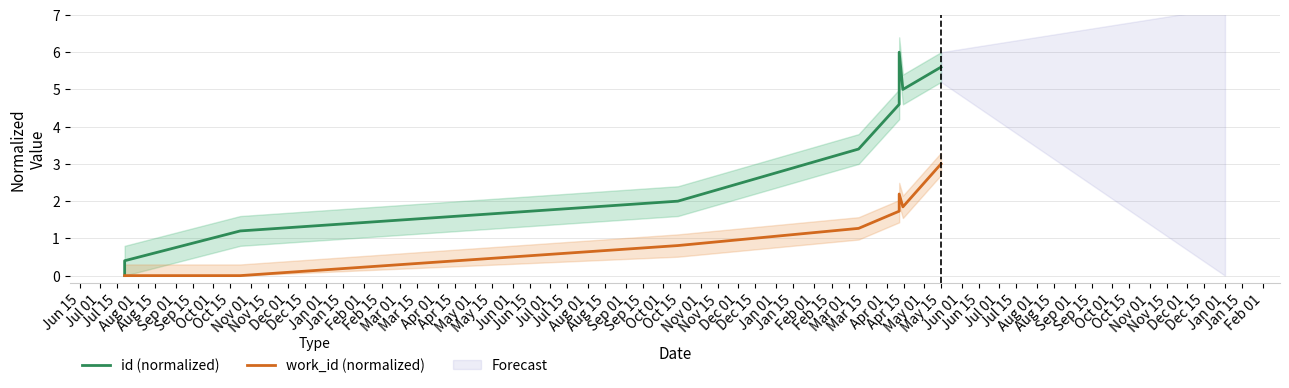

True or false: id (normalized) and work_id (normalized) cross at least once.

False